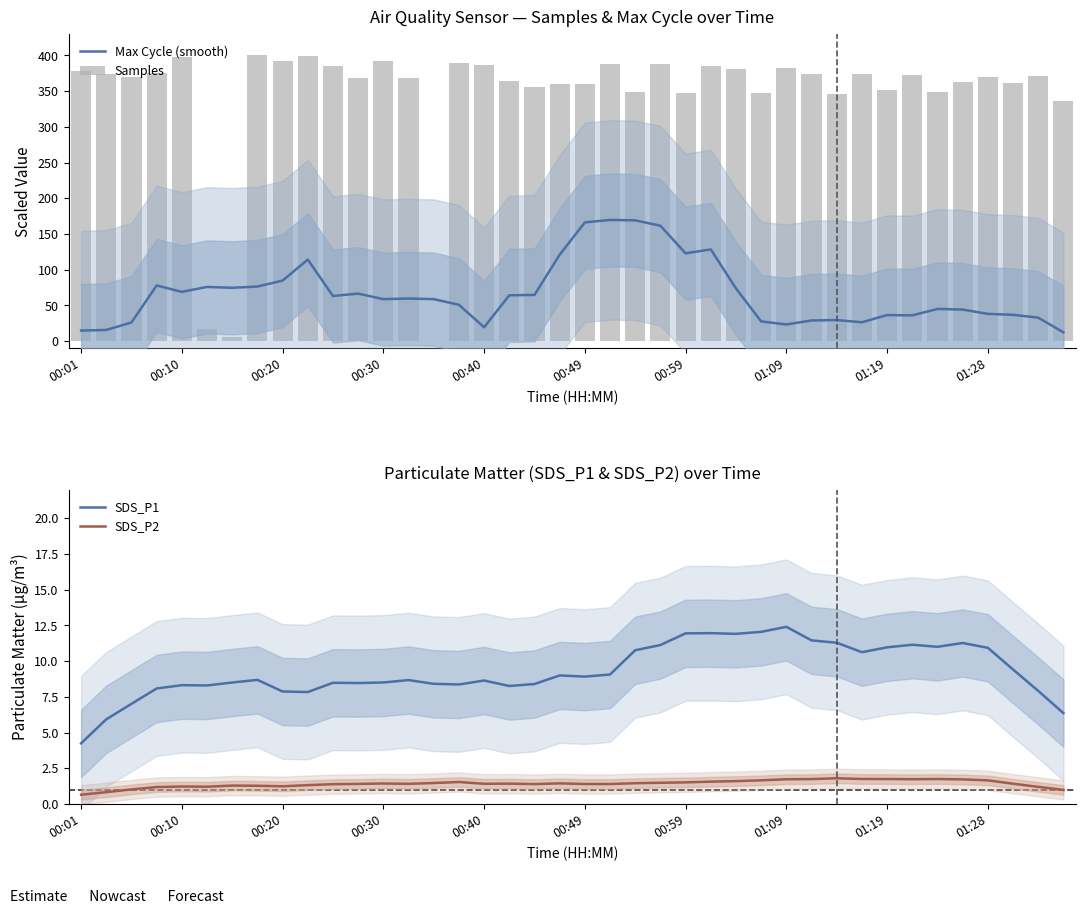

Does the chart contain any negative values?

No